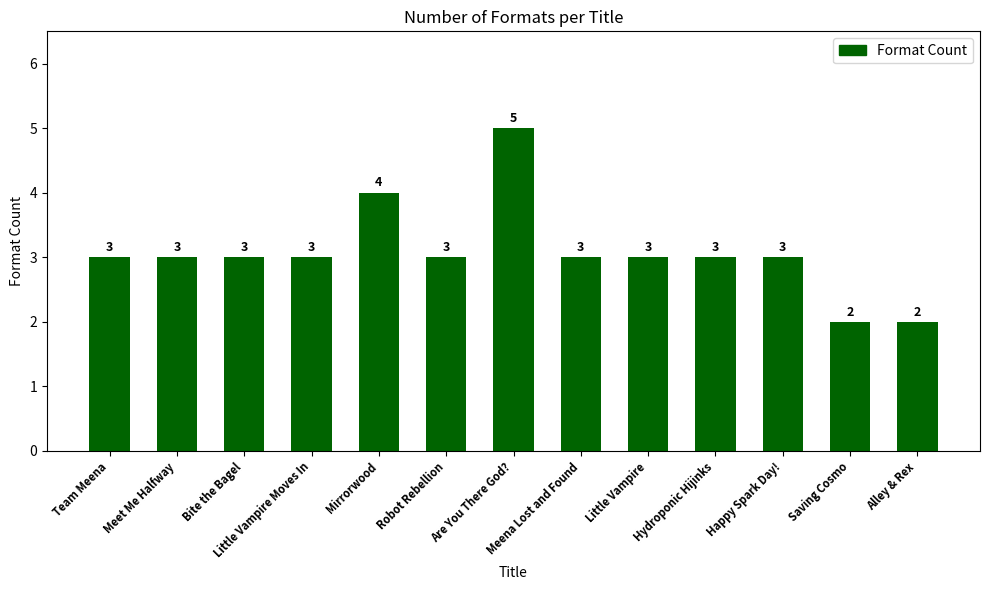

Reading right to left, extract all data points from this chart.

Alley & Rex=2	Saving Cosmo=2	Happy Spark Day!=3	Hydroponic Hijinks=3	Little Vampire=3	Meena Lost and Found=3	Are You There God?=5	Robot Rebellion=3	Mirrorwood=4	Little Vampire Moves In=3	Bite the Bagel=3	Meet Me Halfway=3	Team Meena=3